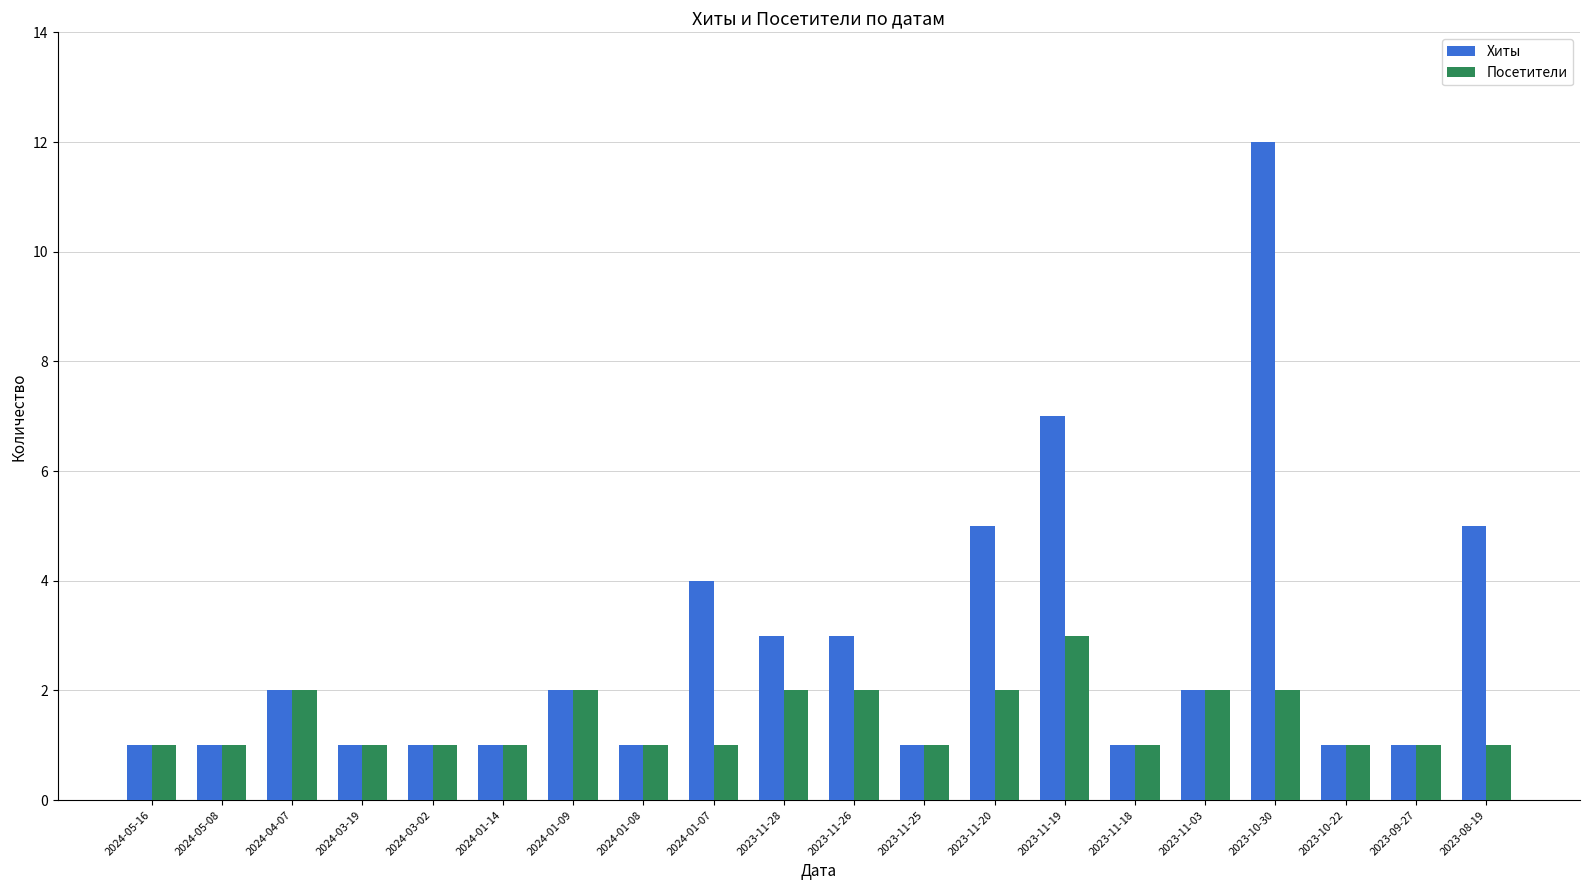

Which series has the largest total across all categories?

Хиты